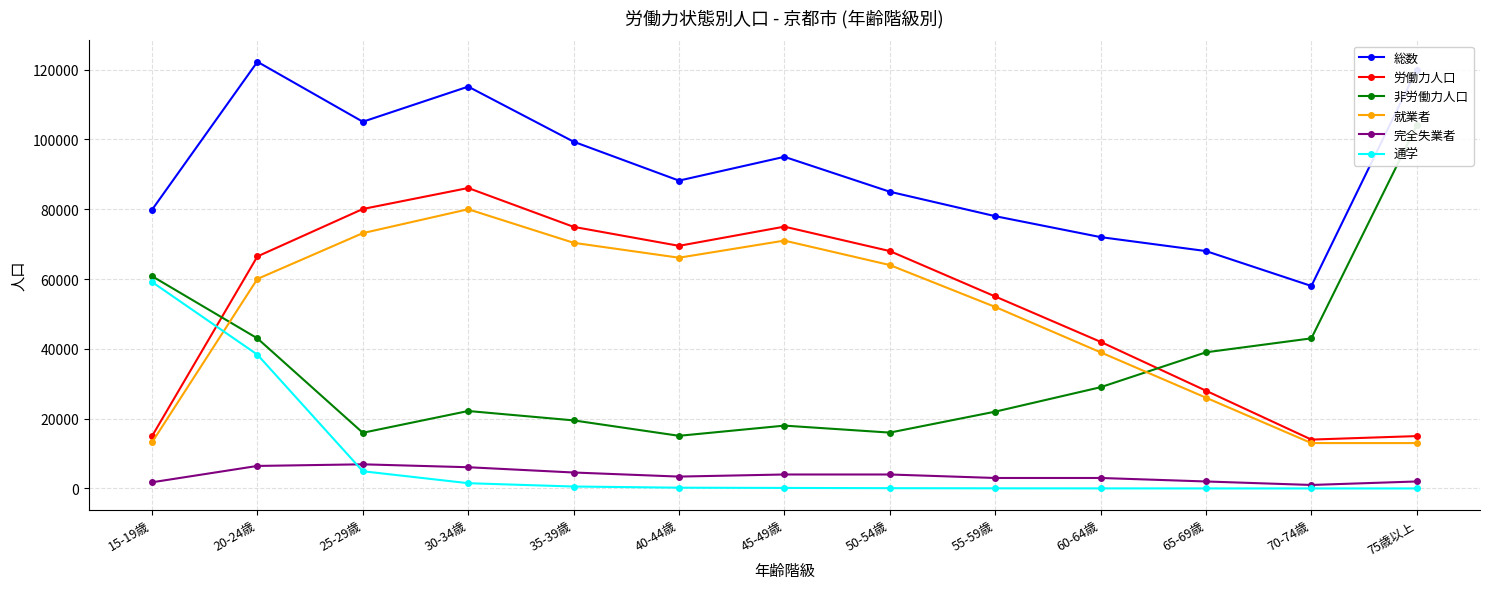

The 就業者 series shows 8606 at 15-19歳. True or false?

False